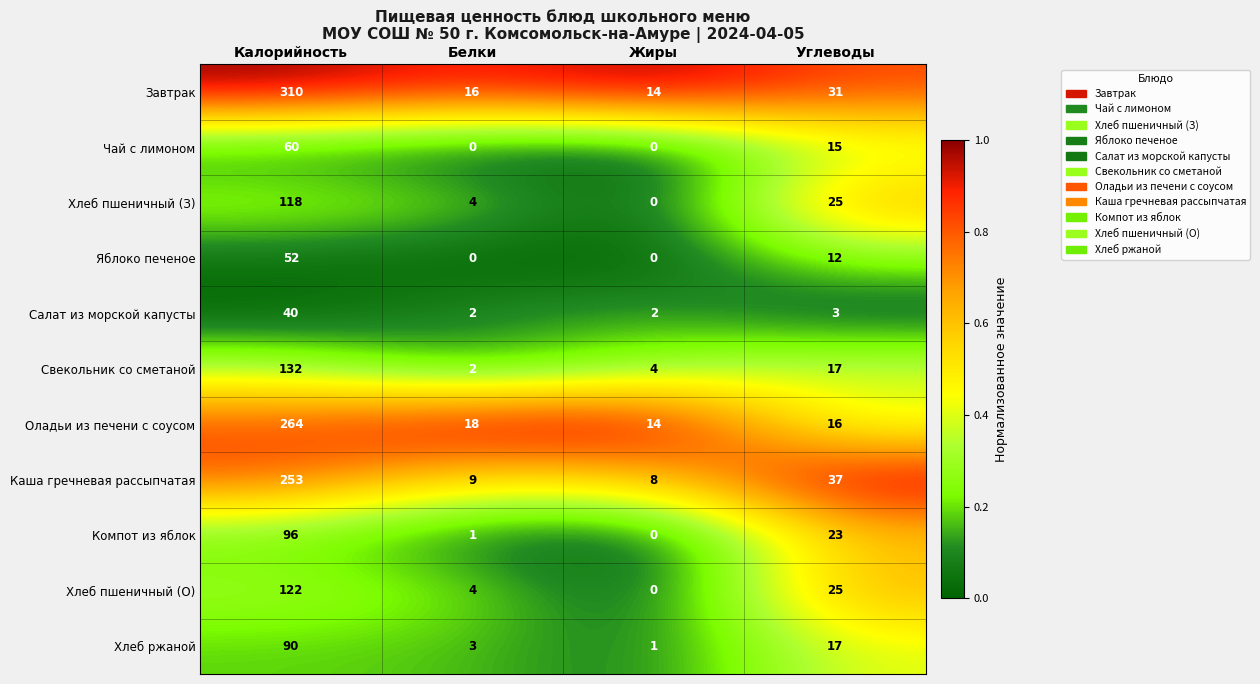

At which label does Оладьи из печени с соусом first exceed 18?

Калорийность